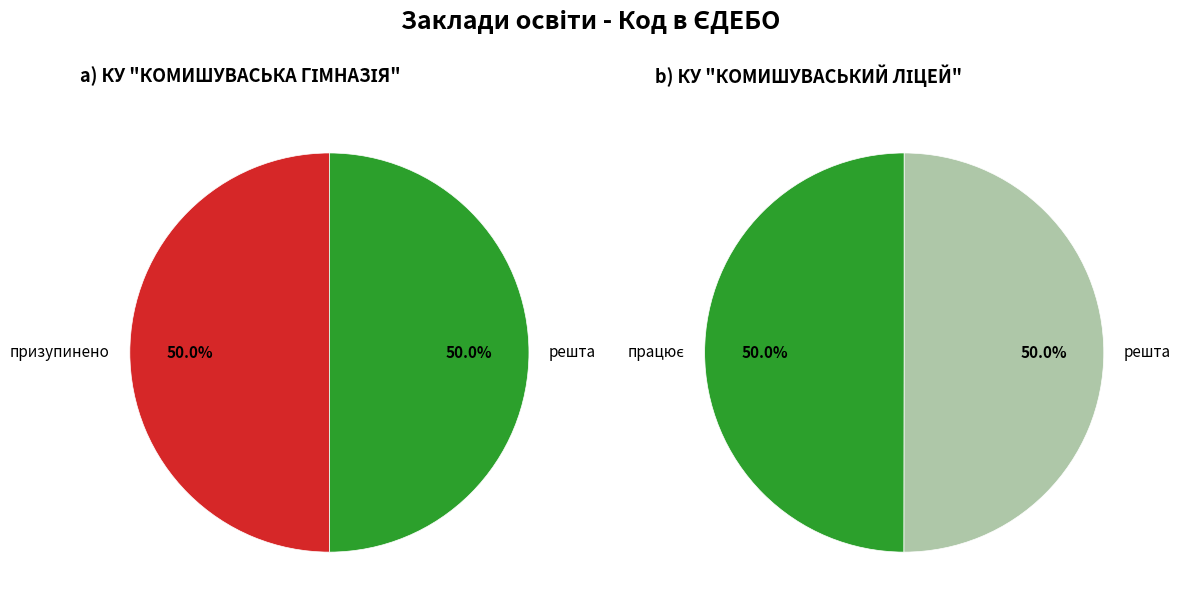

Do КУ "КОМИШУВАСЬКИЙ ЛІЦЕЙ" and КУ "КОМИШУВАСЬКА ГІМНАЗІЯ" together represent more than half of the pie?

Yes